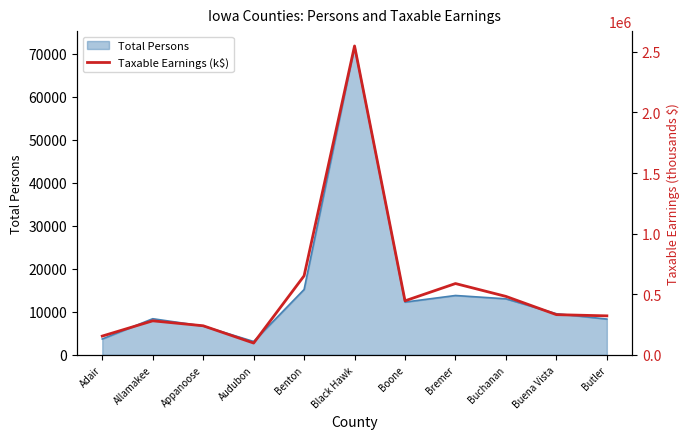

Which label corresponds to the largest value in the chart?

Black Hawk